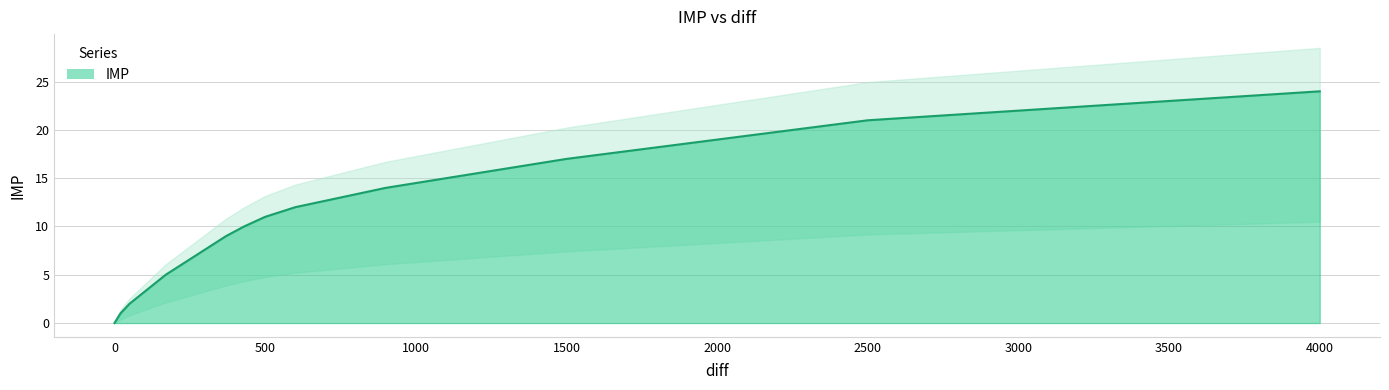

How many categories are shown in the chart?

25